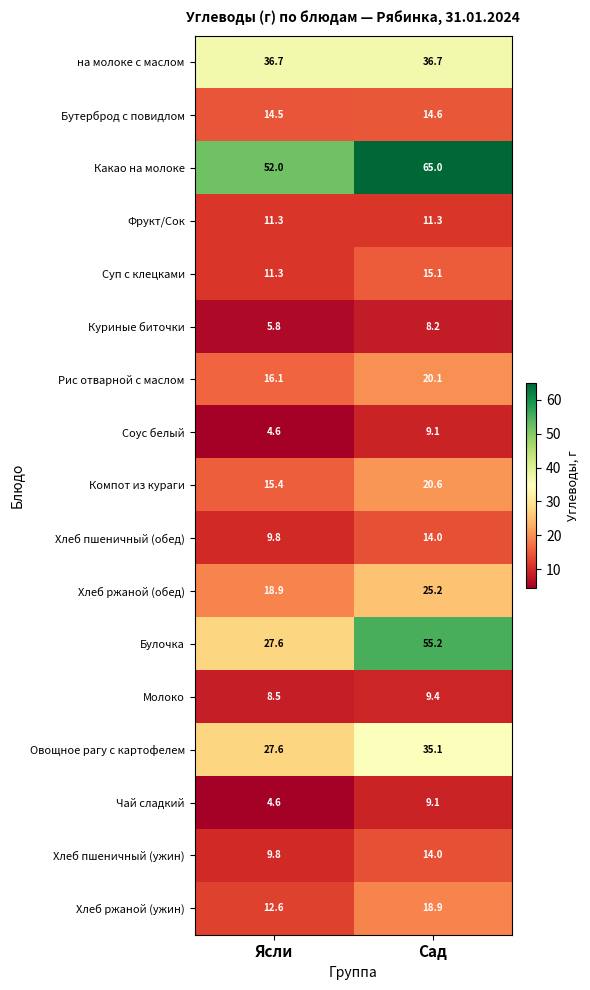

Which series has the largest total across all categories?

Какао на молоке